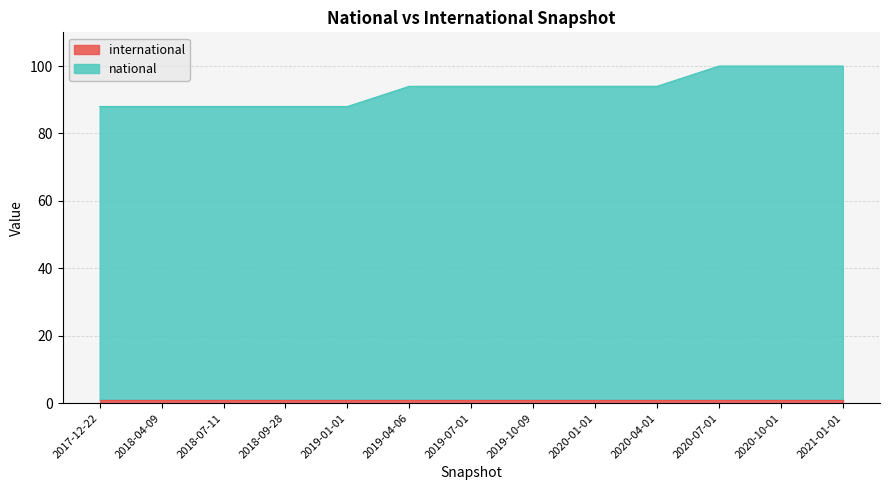

Reading left to right, extract all data points from this chart.

88	88	88	88	88	94	94	94	94	94	100	100	100